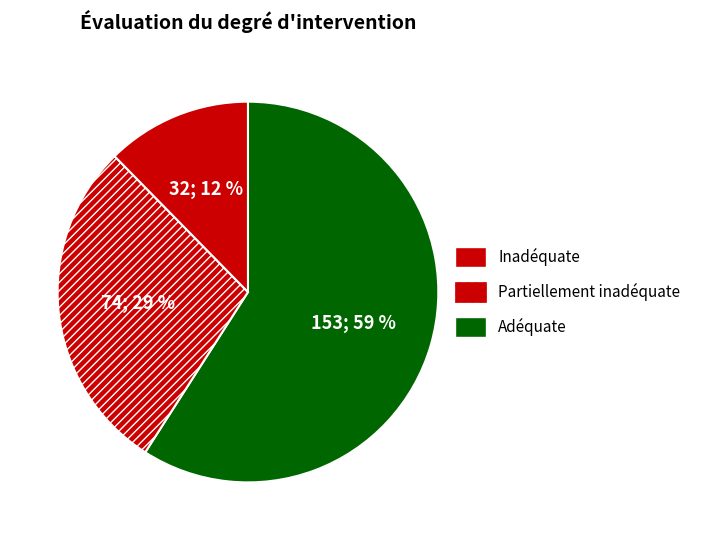

Count the number of slices in the pie.

3